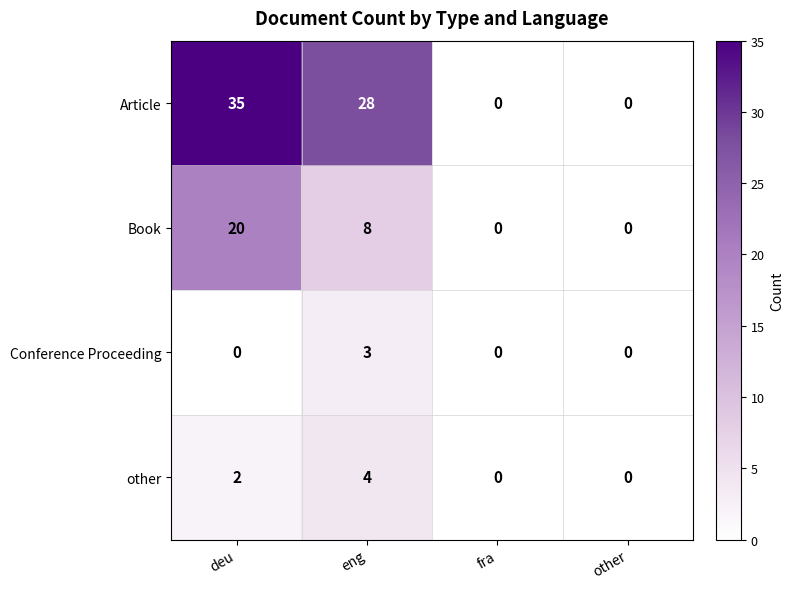

List the series in order of their peak value, highest first.

Article, Book, other, Conference Proceeding